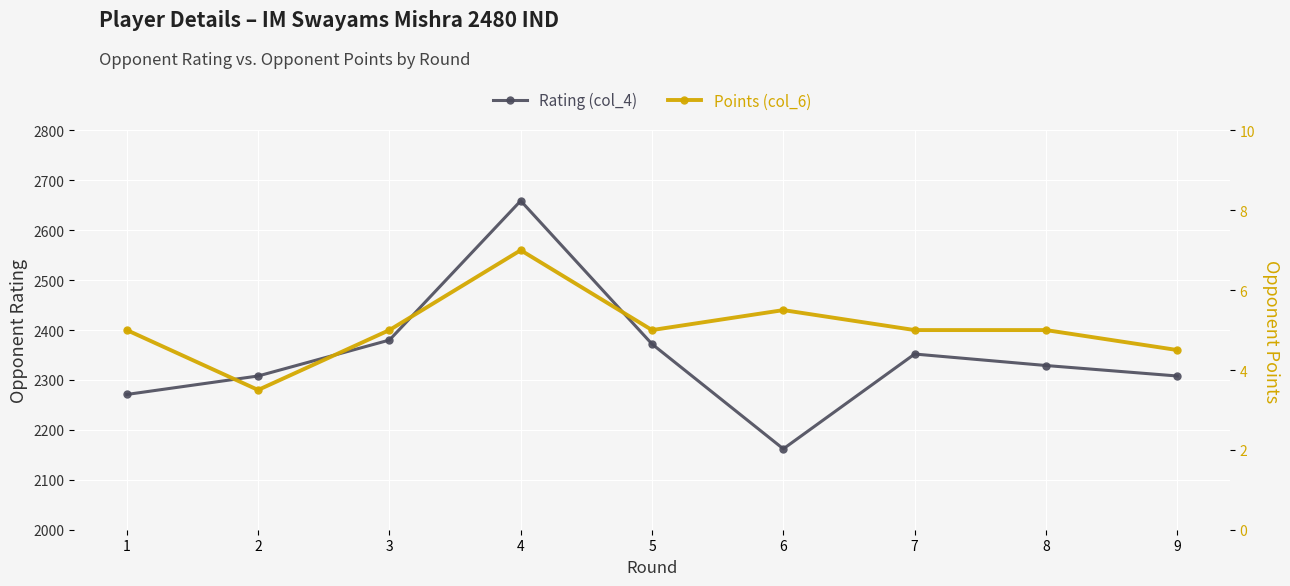

What are all the series names shown in the legend?

Rating (col_4), Points (col_6)